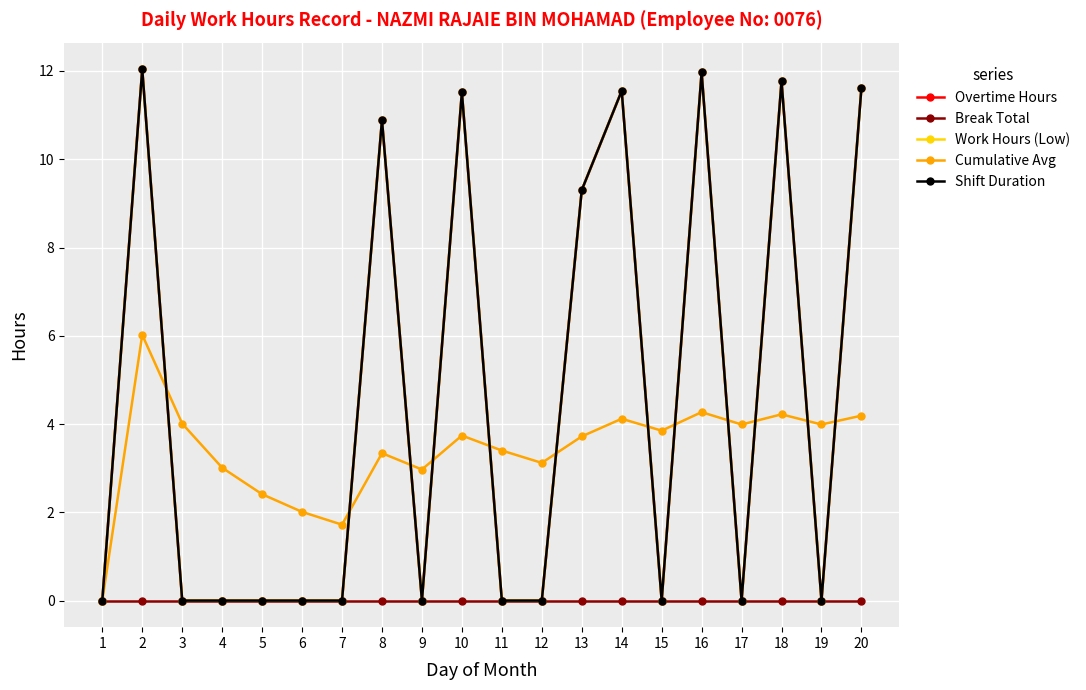

Is this an area chart (filled region under the line)?

No